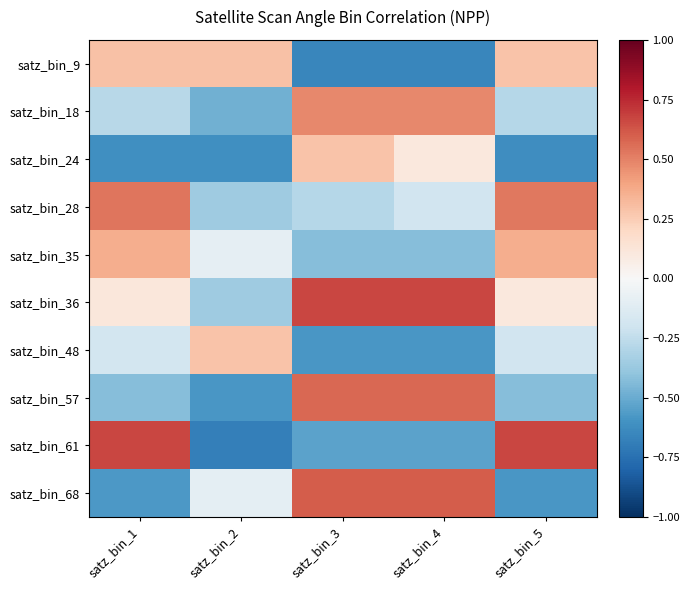

Which series has the largest range (max minus min)?

satz_bin_61